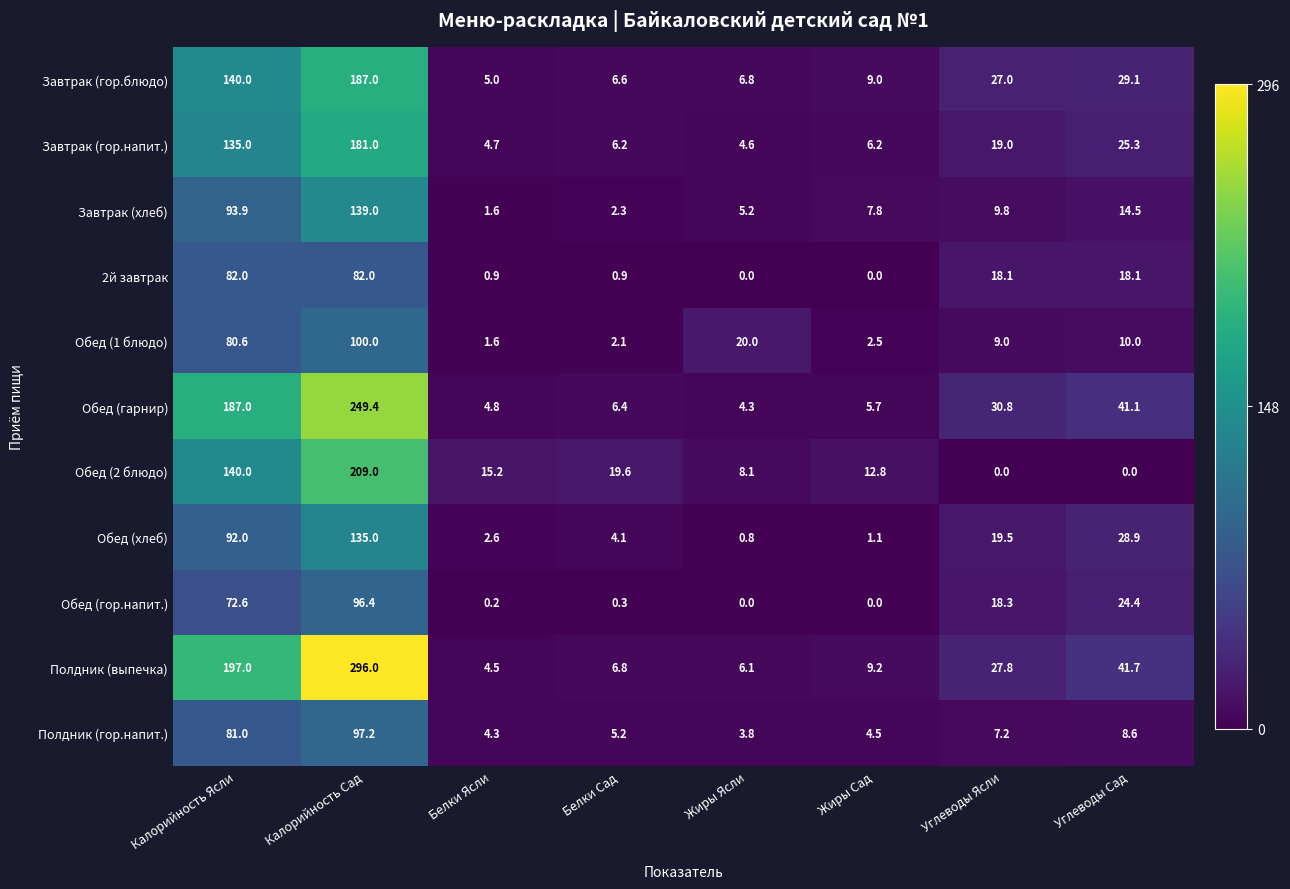

The 2й завтрак series shows 145.8 at Калорийность Ясли. True or false?

False